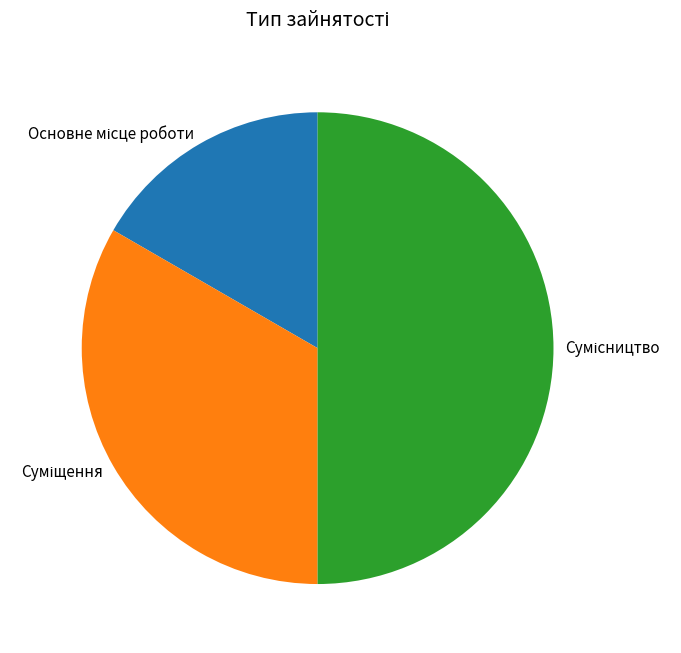

The Основне місце роботи slice represents 17% of the pie. True or false?

True